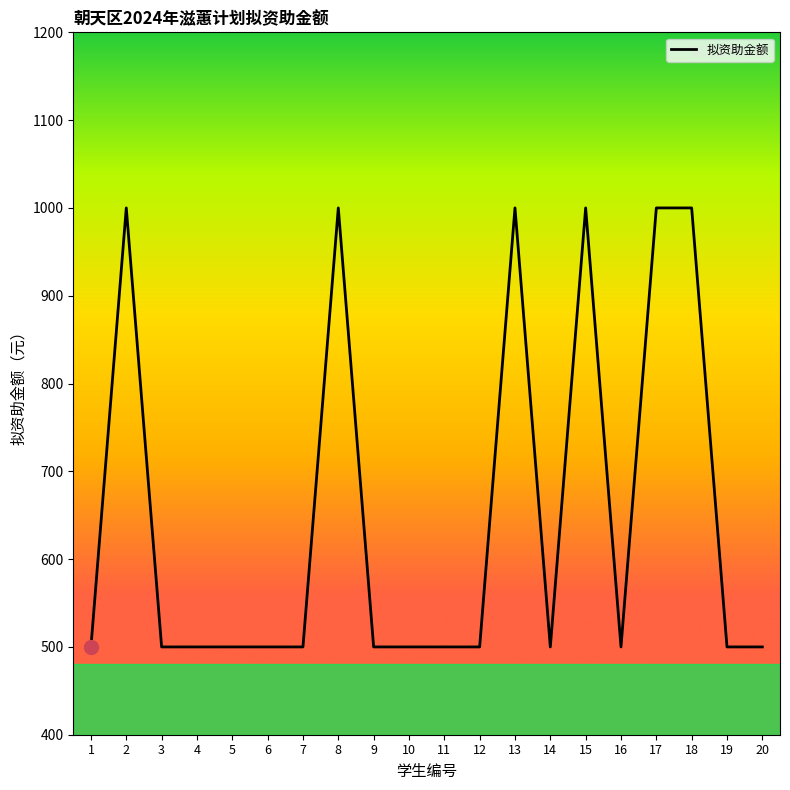

The value at 16 is 264. True or false?

False